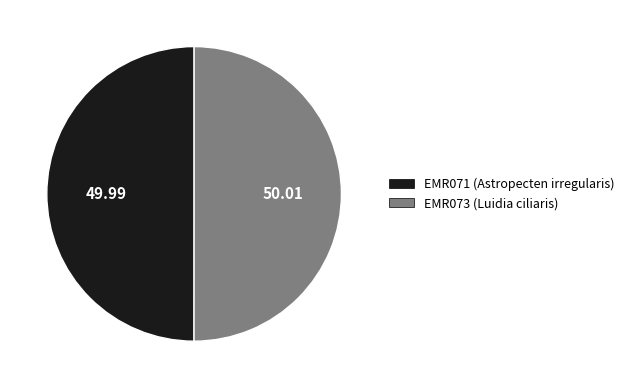

What is the ratio of the value at EMR073 to the value at EMR071?

1.0